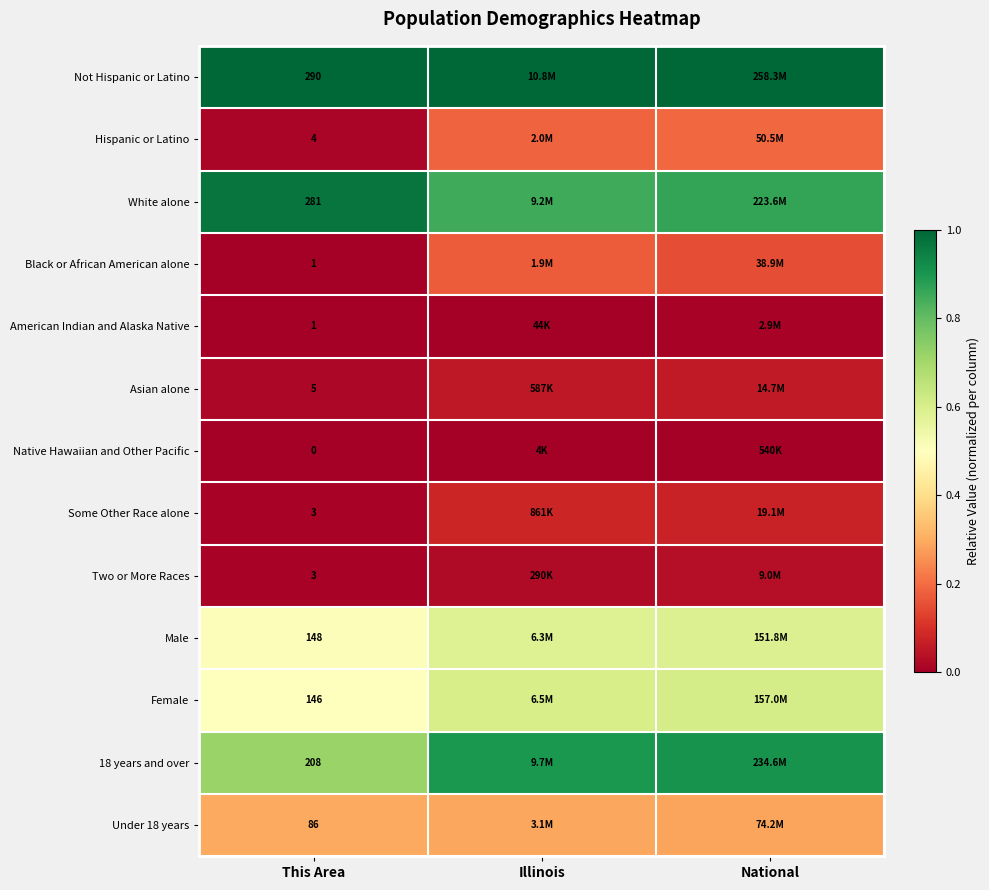

At which category is the sum across all series the highest?

National